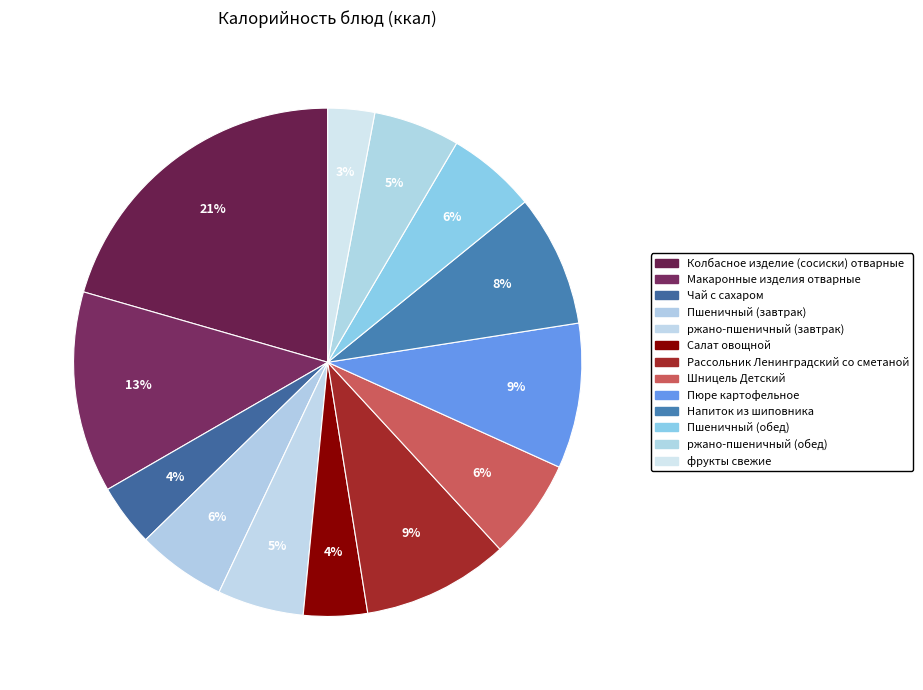

Count the number of slices in the pie.

13